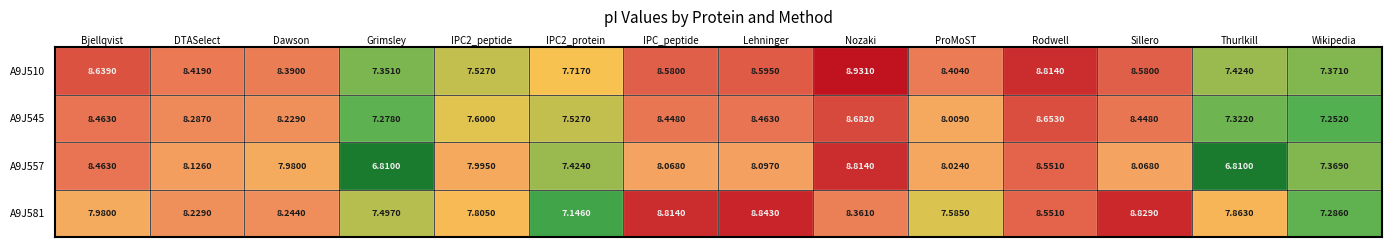

True or false: Rodwell has a value of 1.8 at 2.

False